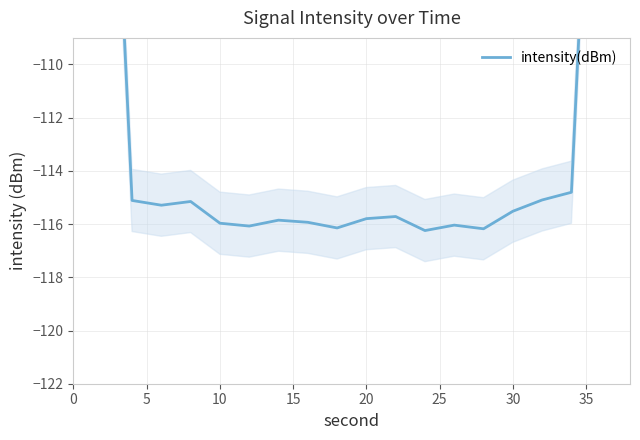

Reading left to right, list all the values displayed in this chart.

-68.8	-91.8	-115.1	-115.3	-115.1	-116.0	-116.1	-115.9	-115.9	-116.1	-115.8	-115.7	-116.2	-116.0	-116.2	-115.5	-115.1	-114.8	-91.6	-68.5